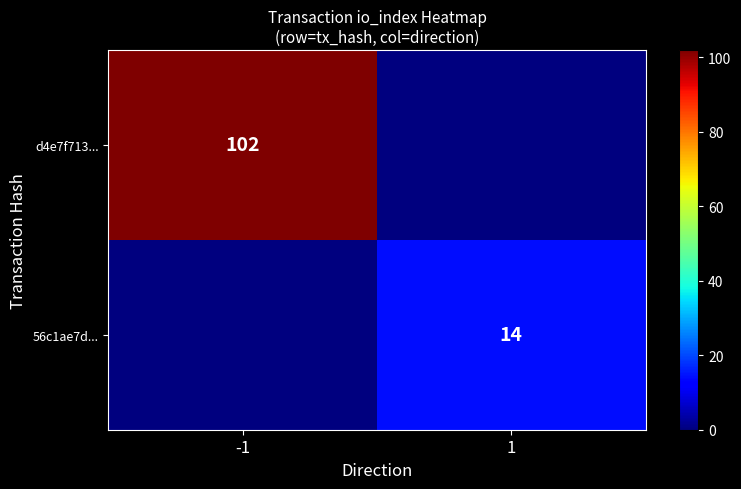

The d4e7f713... series shows 141 at -1. True or false?

False